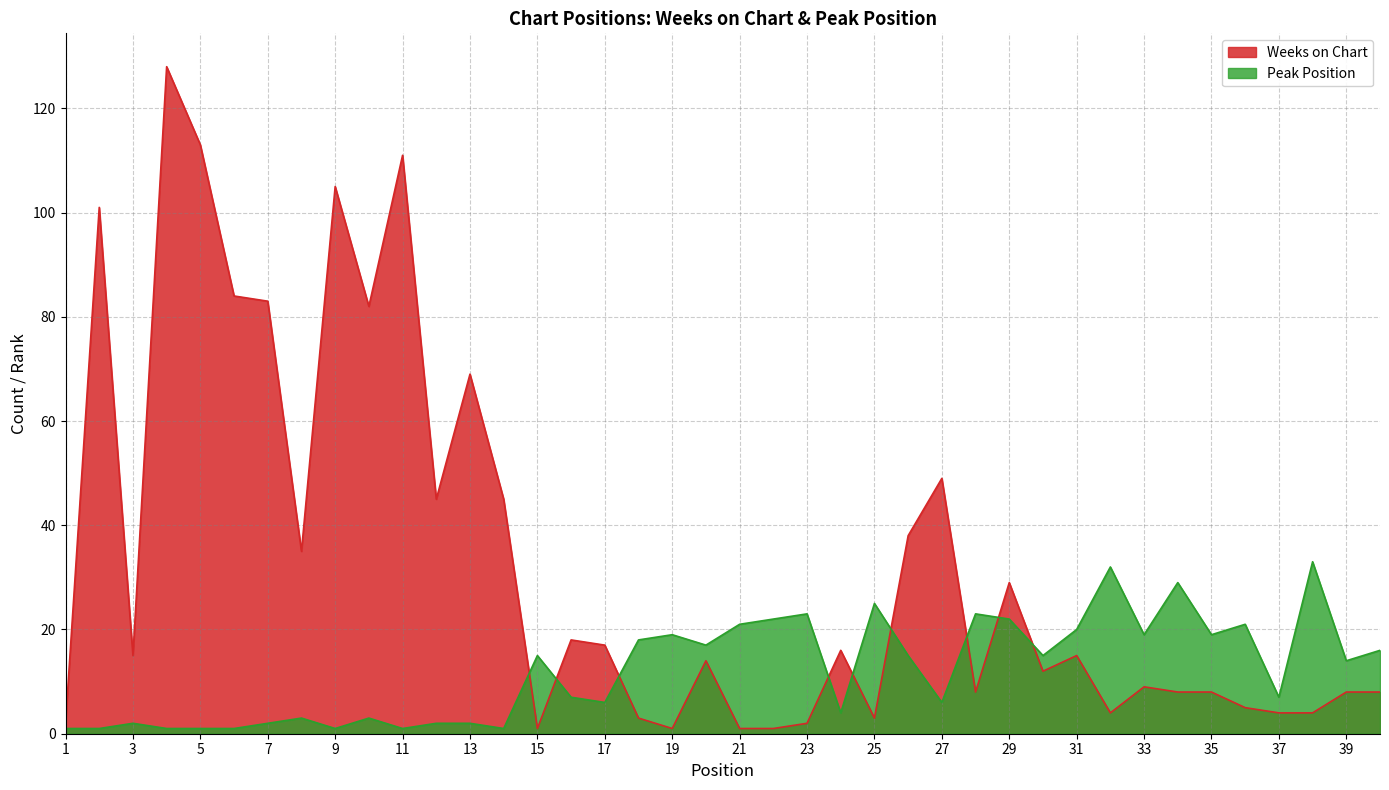

Between 30 and 33, which series saw the biggest shift?

Peak Position